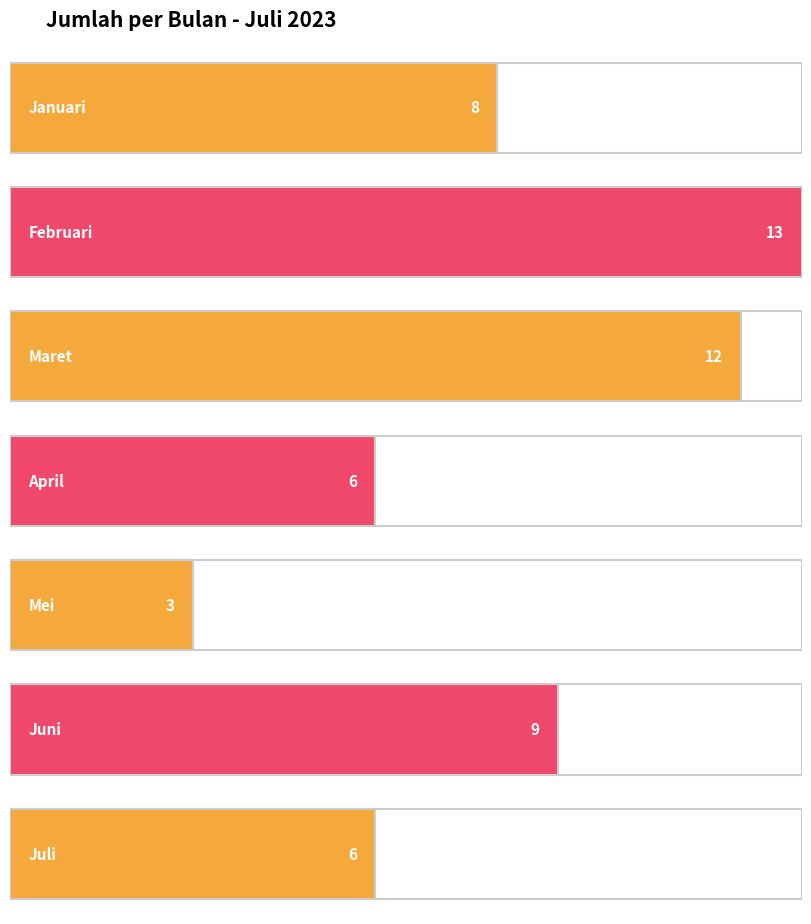

Are the bars grouped side by side (vs. stacked)?

No